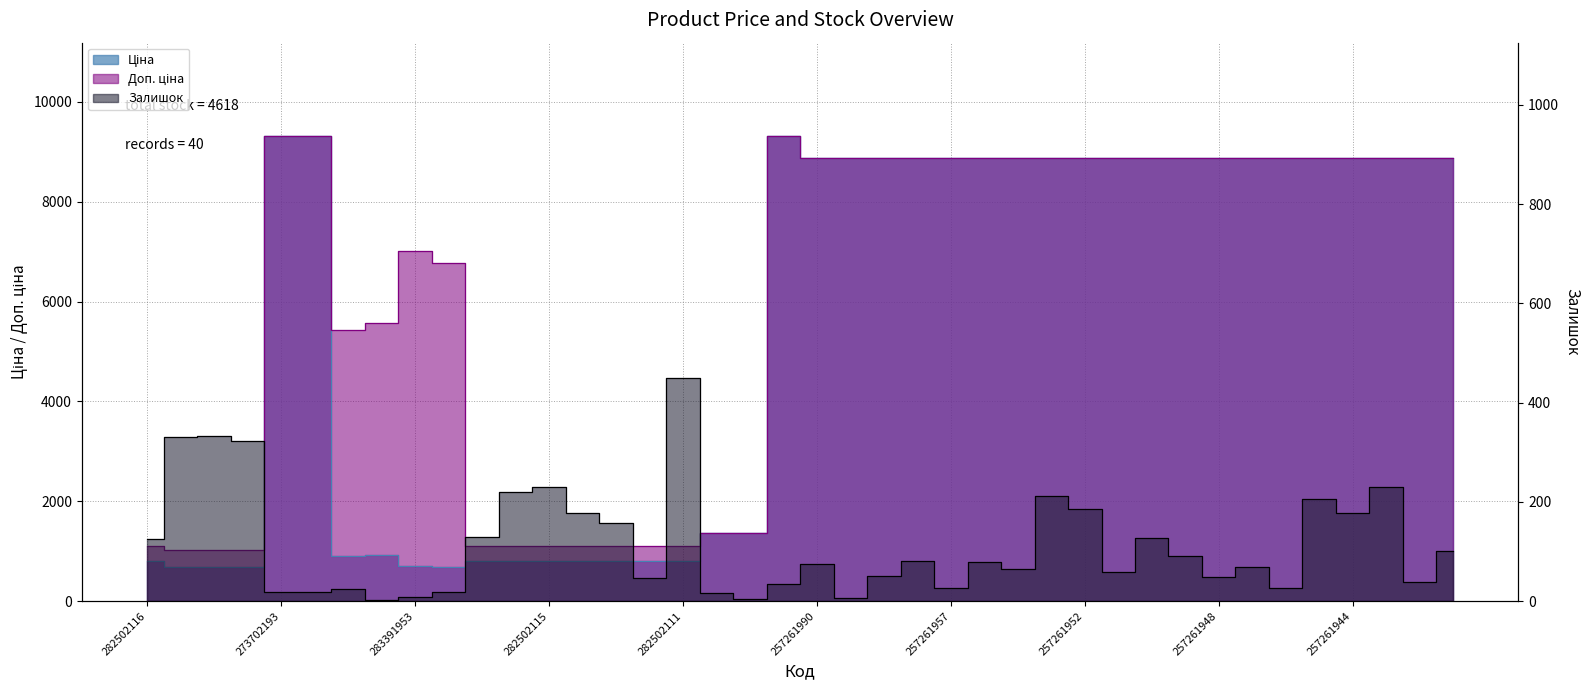

How many lines are shown in the chart?

3